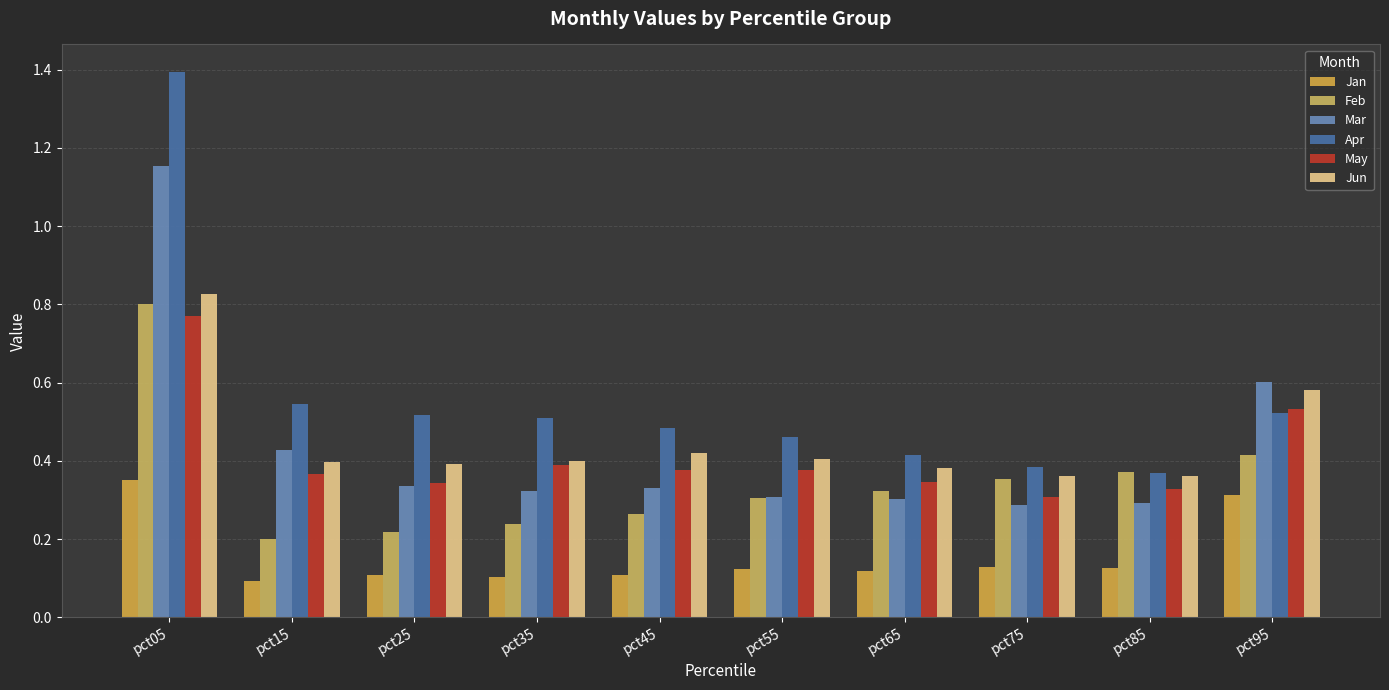

Count the number of categories in the chart.

10